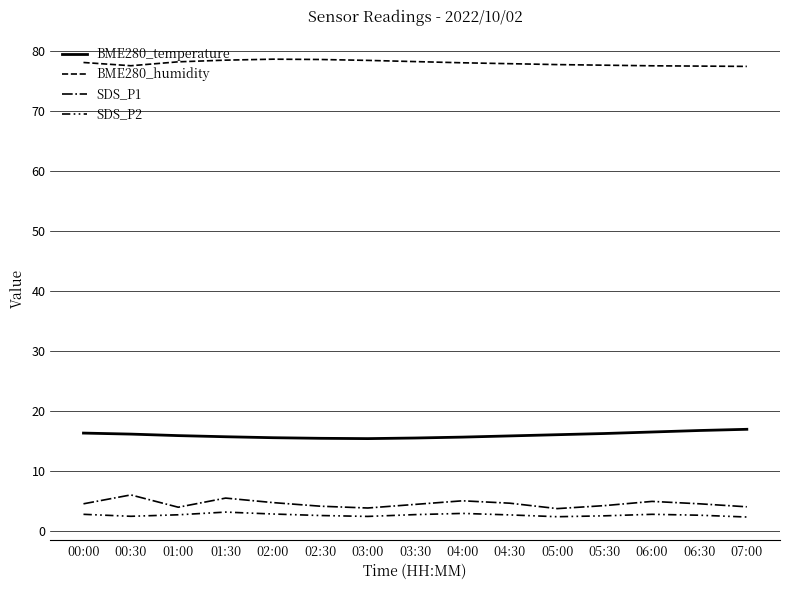

How many lines are shown in the chart?

4